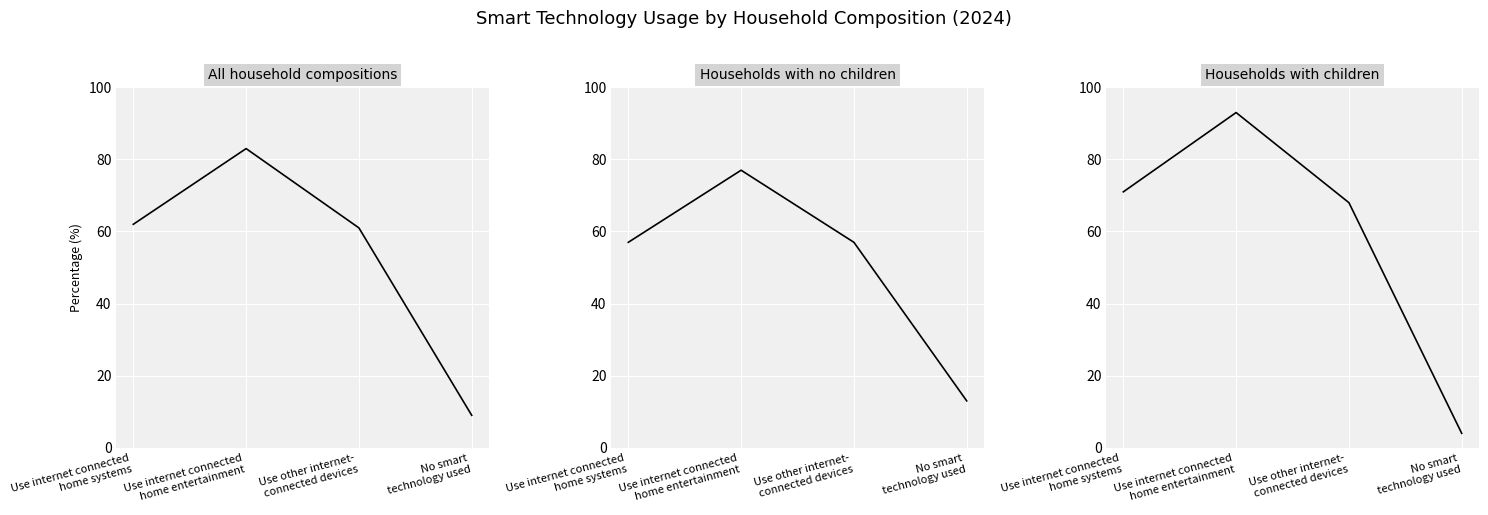

The Households with no children series shows 75 at Use other internet-
connected devices. True or false?

False